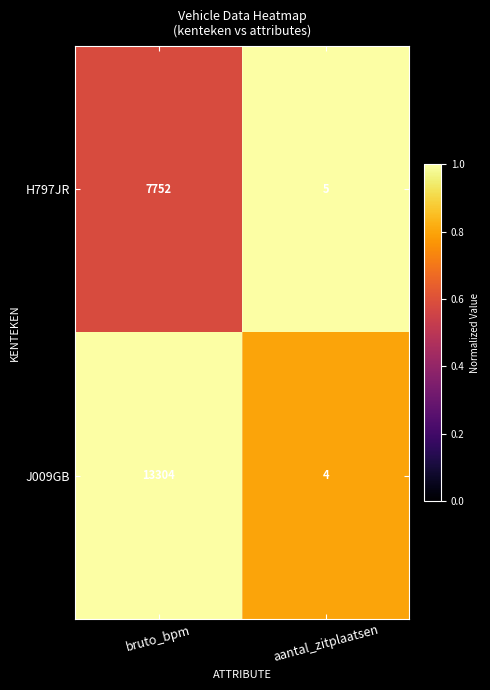

How many distinct data groups are displayed?

2